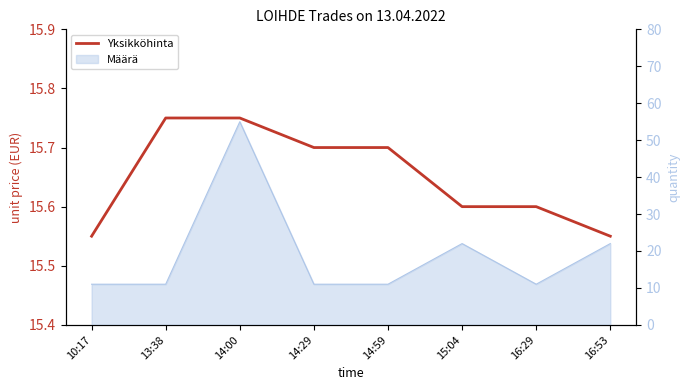

Reading right to left, extract all data points from this chart.

15.6	15.6	15.6	15.7	15.7	15.8	15.8	15.6